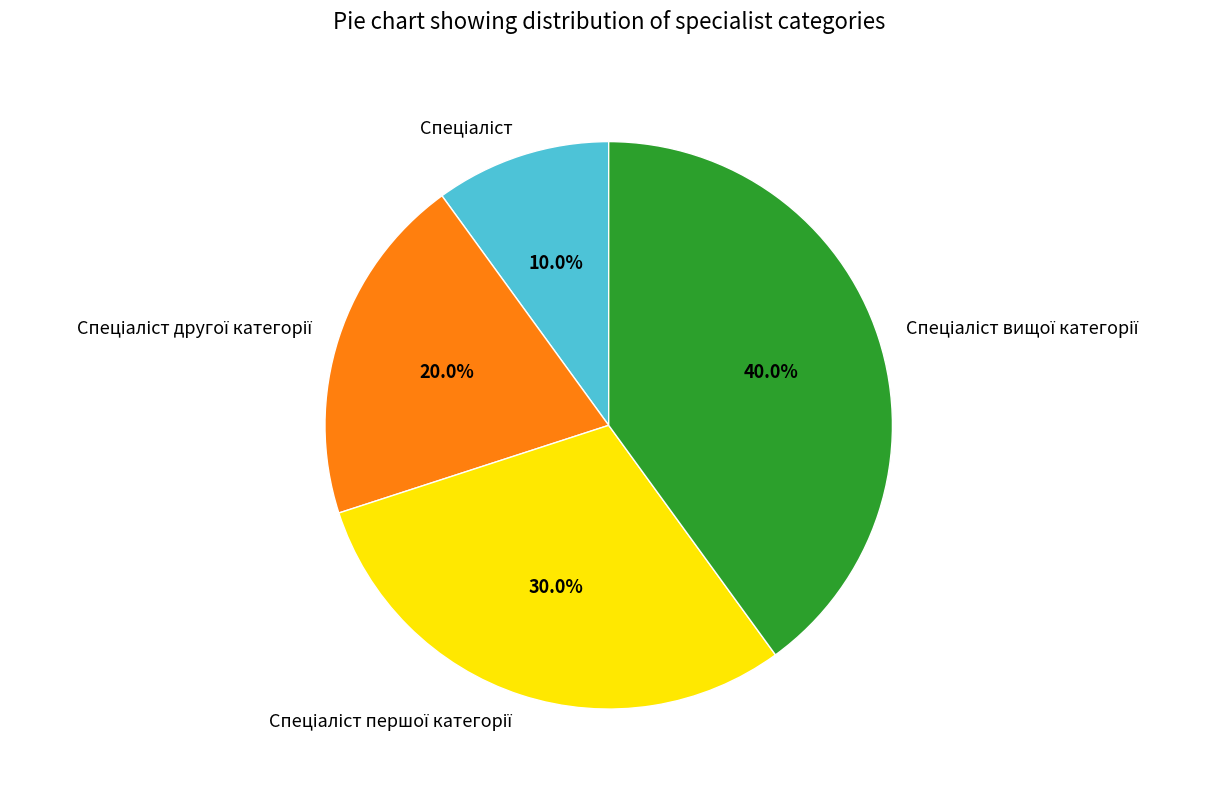

Is there a majority slice in this chart?

No